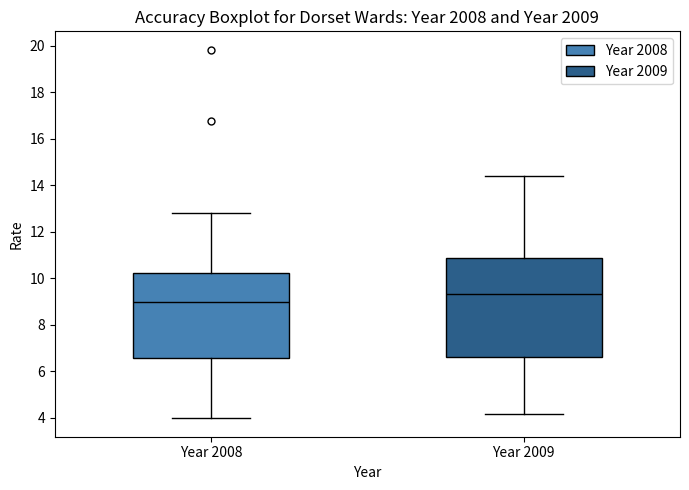

Reading left to right, read every box against the y-axis: the position of its median line, the range the box covers, and the ends of its whiskers. The values are not printed on the chart, so give them approximately, as read against the axis.

Year 2008: median 9.0, box 6.6 to 10.2, whiskers 4.0 to 12.8
Year 2009: median 9.4, box 6.6 to 10.8, whiskers 4.2 to 14.4